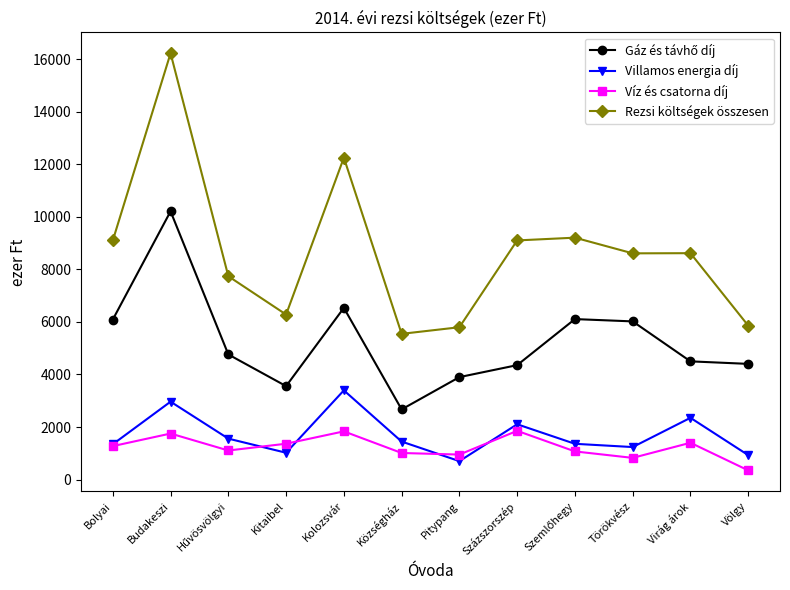

At which category is the sum across all series the highest?

Budakeszi